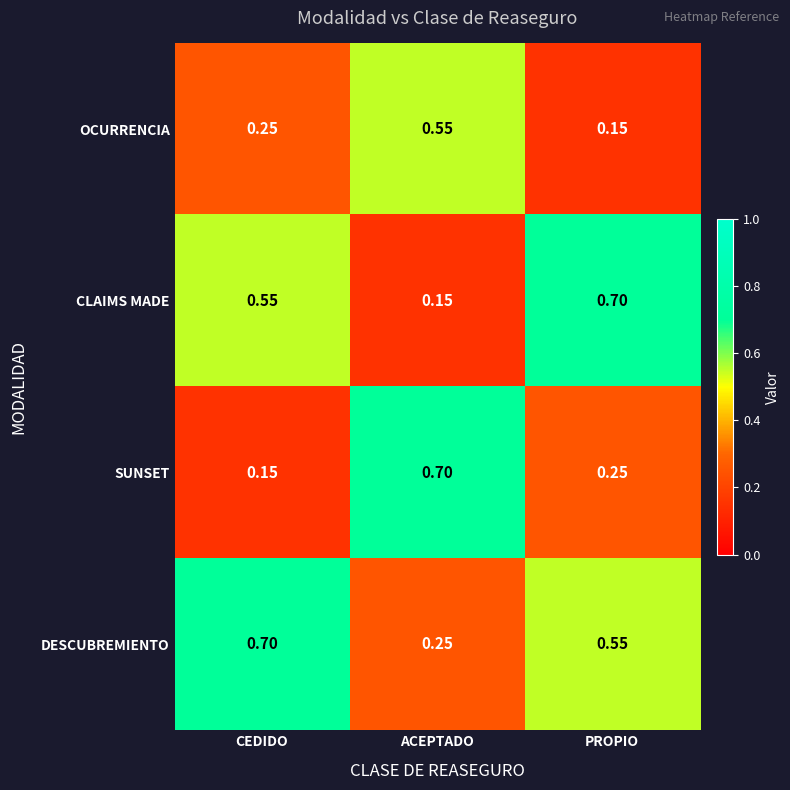

Rank the series by their average value, from highest to lowest.

DESCUBREMIENTO, CLAIMS MADE, SUNSET, OCURRENCIA